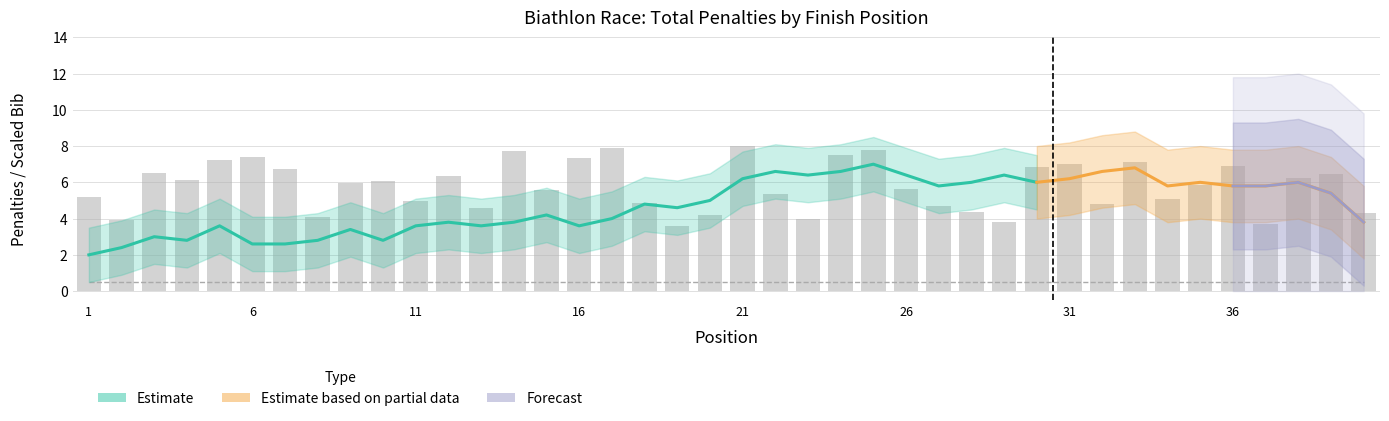

What is the value of the 27th bar from the left?

4.7